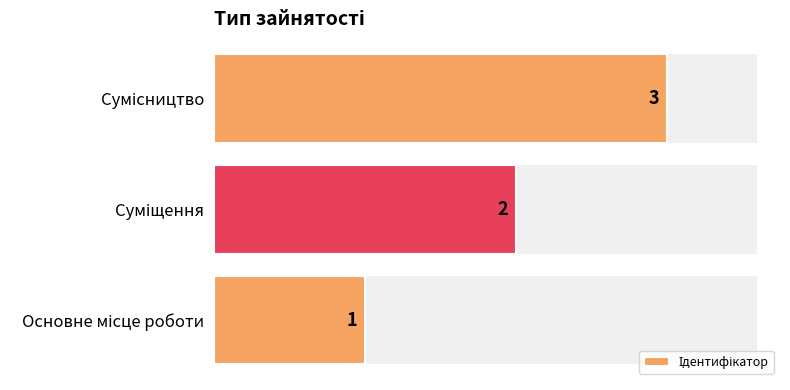

Reading left to right, transcribe all the data shown in this chart.

1	2	3